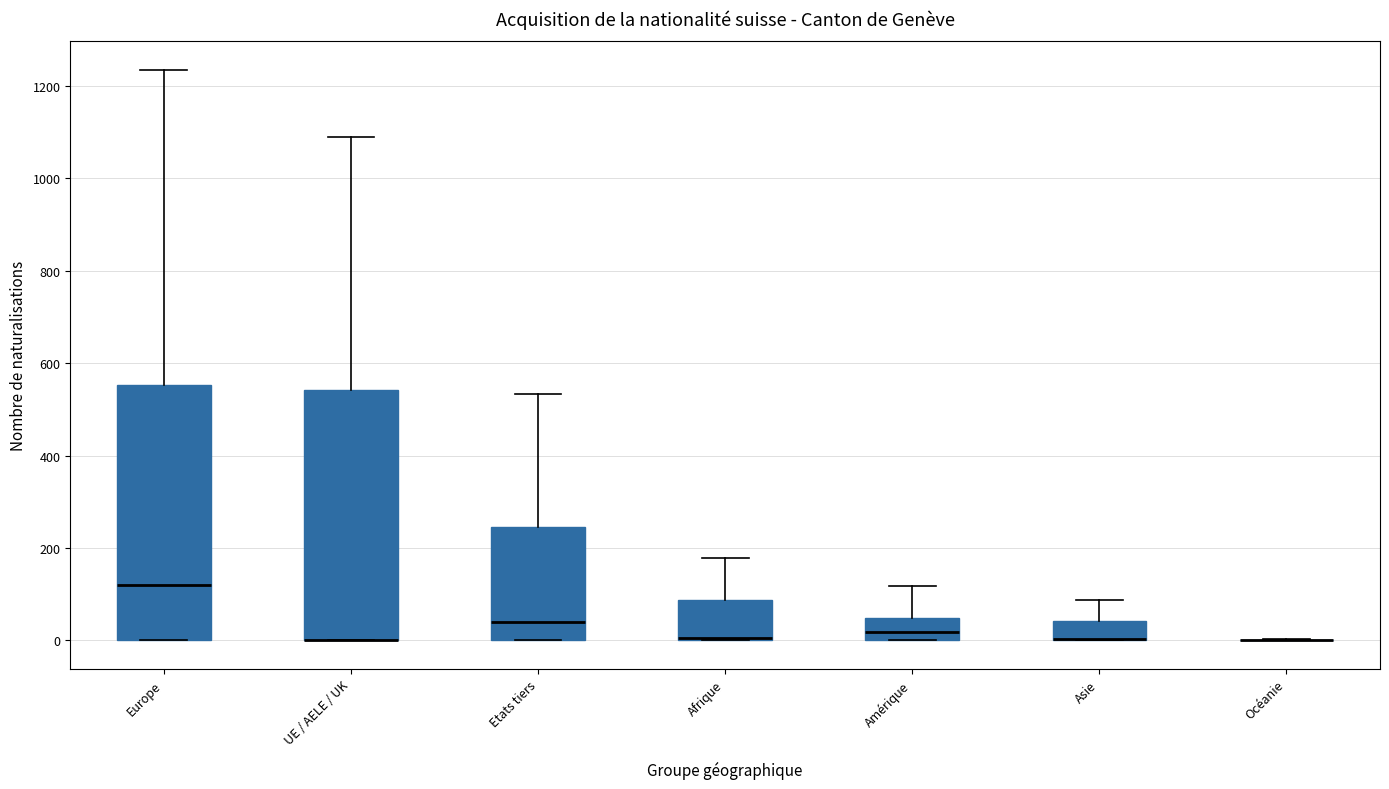

Where does the median line of the box for Etats tiers sit on the y-axis? The values are not printed on the chart, so give them approximately, as read against the axis.

40